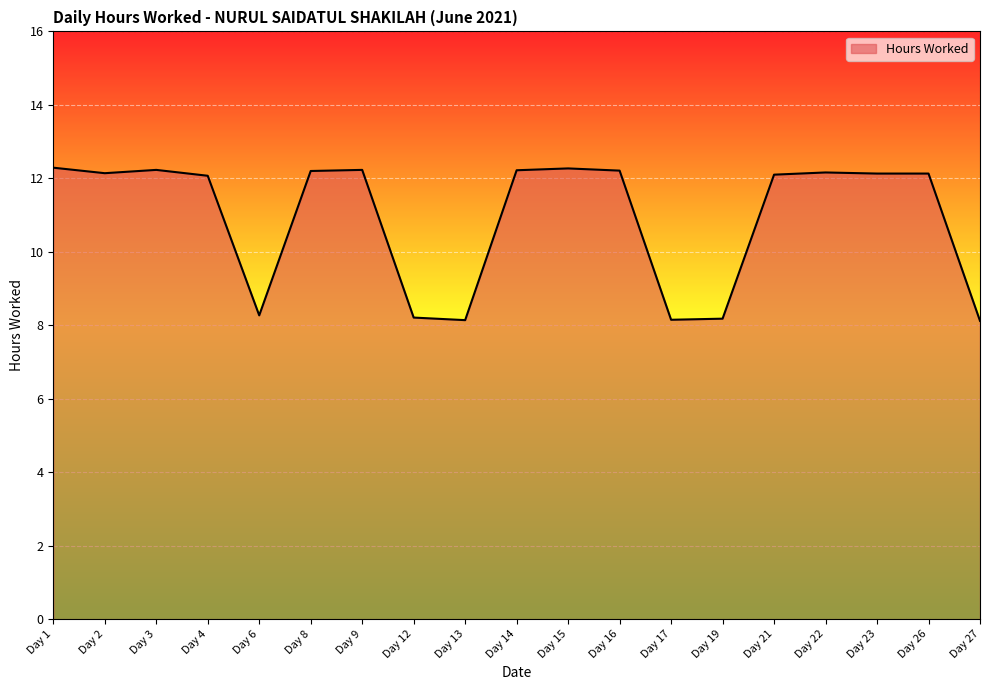

What is the difference between the maximum and minimum values?

4.2